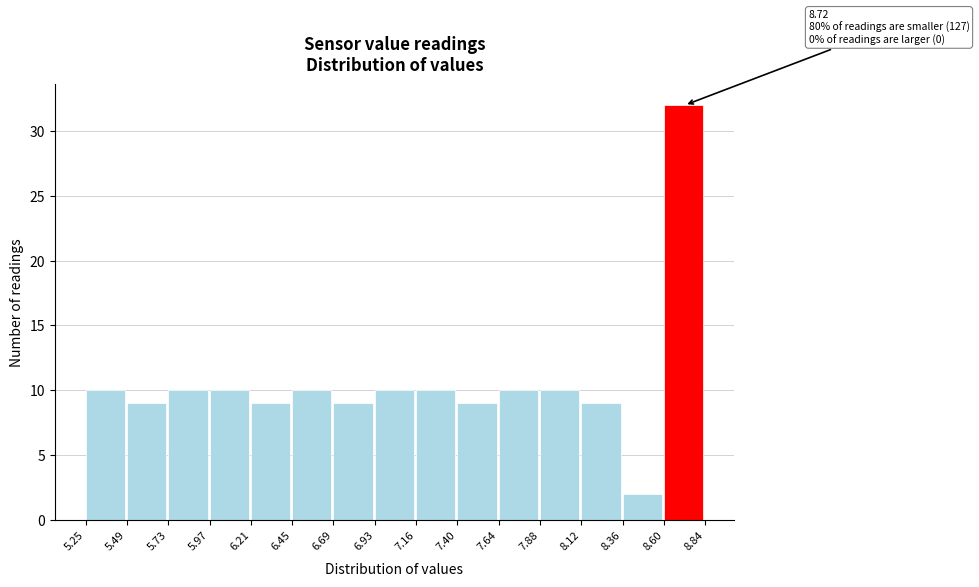

Which range on the x-axis has the tallest bar?

8.60 to 8.84